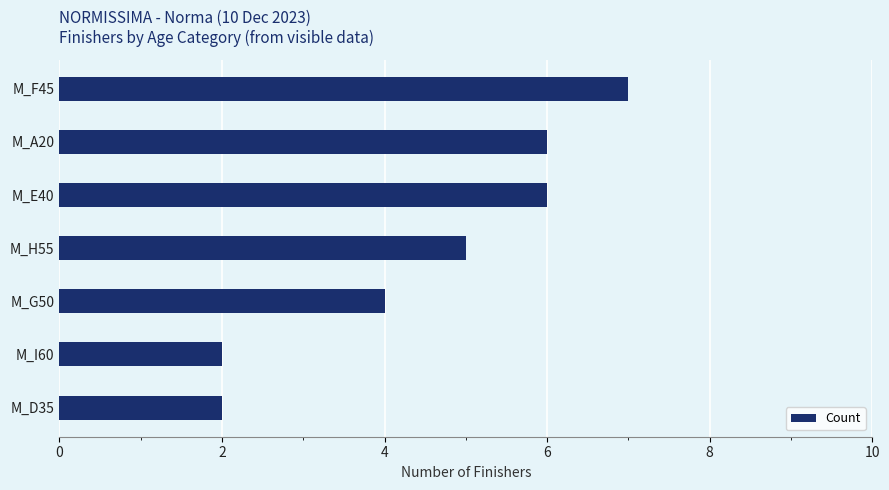

Read the value at M_H55.

5